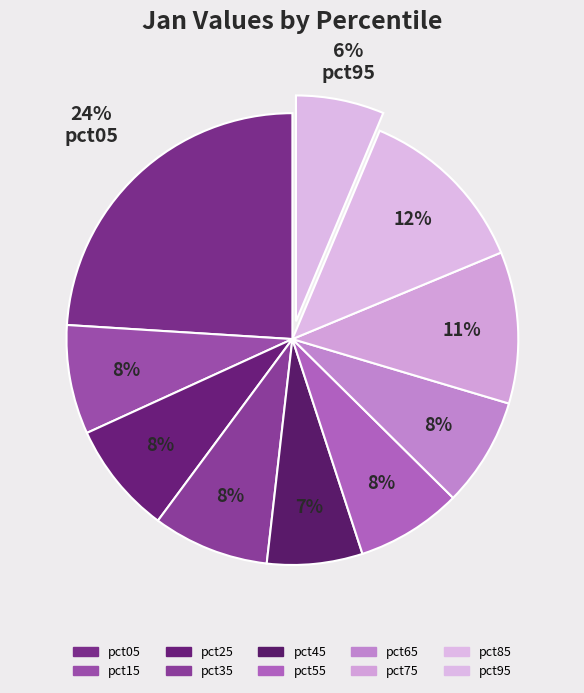

Is it true that pct05 is 31% of the pie?

False